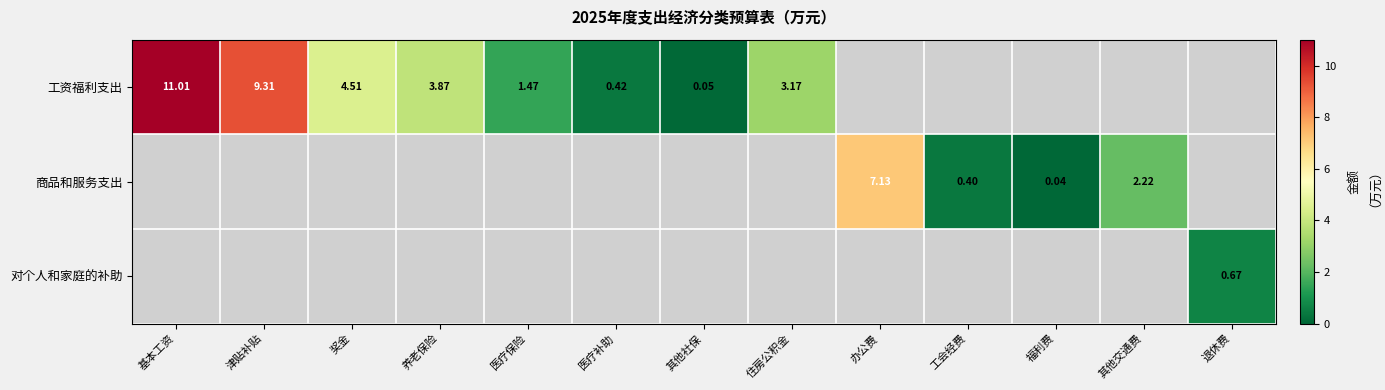

How many values in the 工资福利支出 series exceed 9?

2